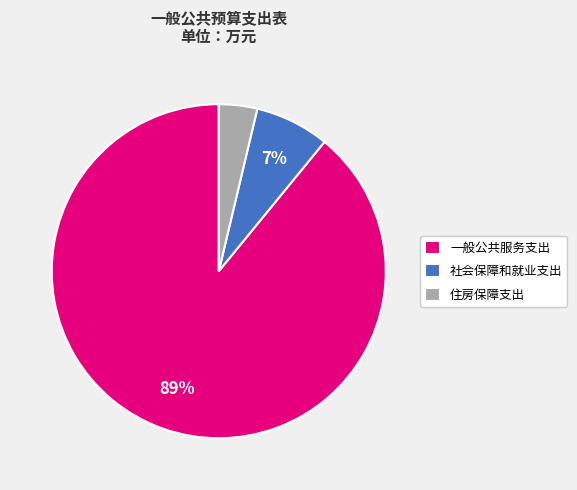

To the nearest percent, what portion does 社会保障和就业支出 represent?

7%